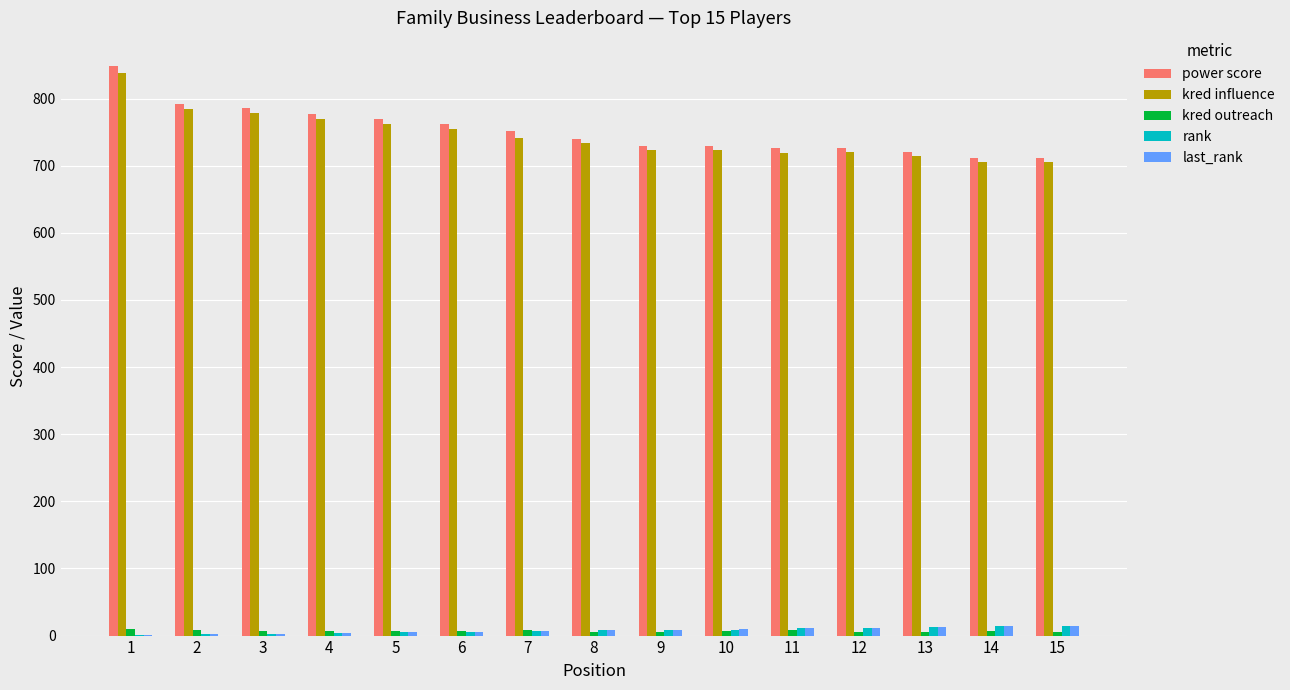

What value does the power score series have at 2, to the nearest 50?

800